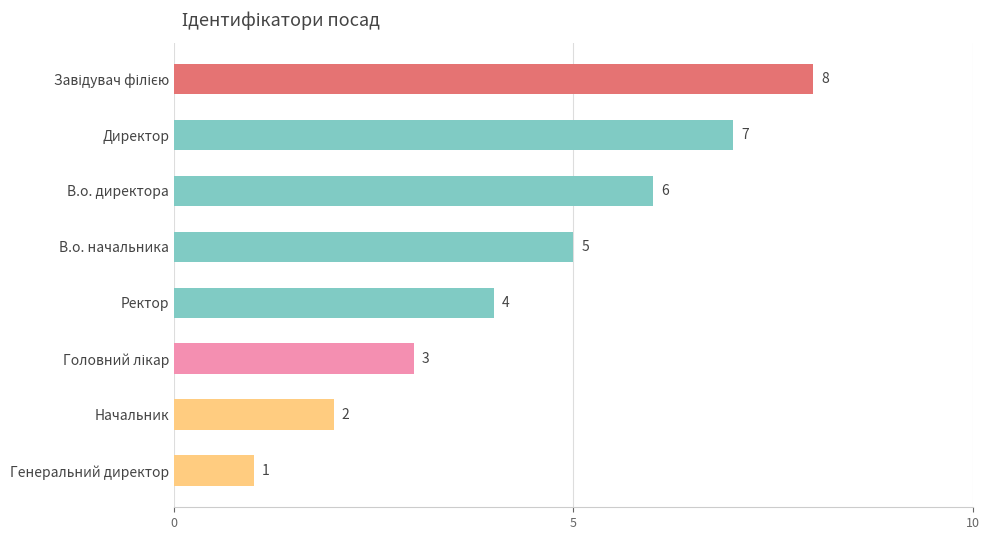

Count the number of categories in the chart.

8